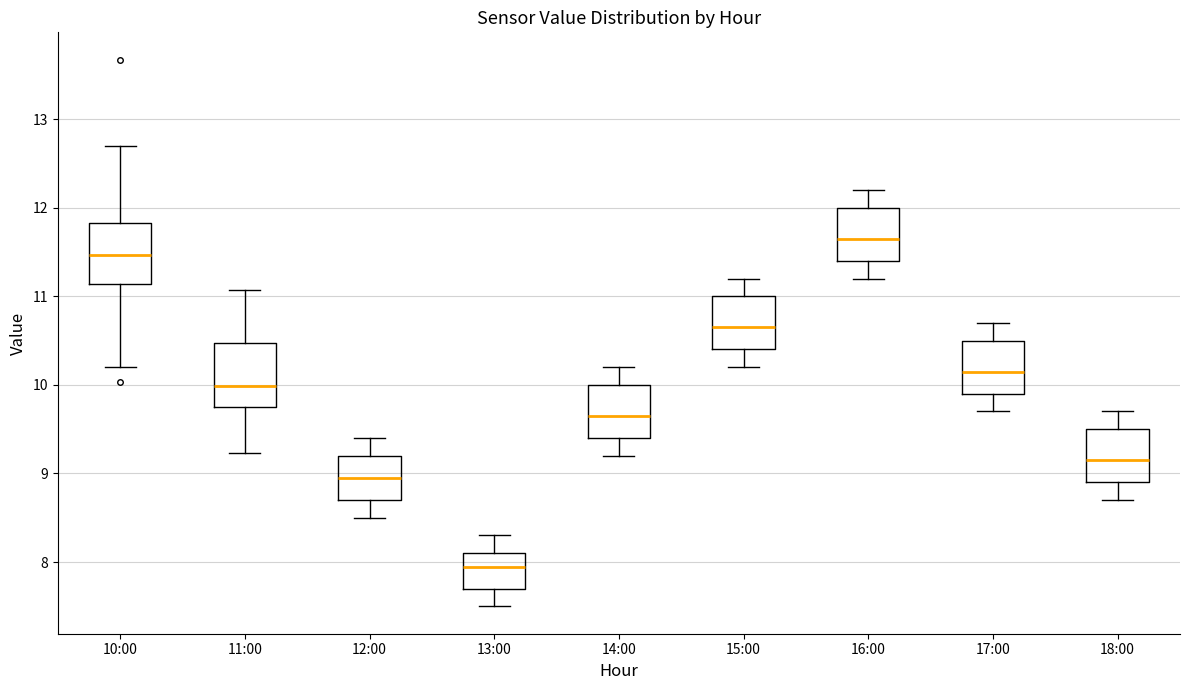

Where is the upper edge of the box for 11:00 on the y-axis? The values are not printed on the chart, so give them approximately, as read against the axis.

10.5